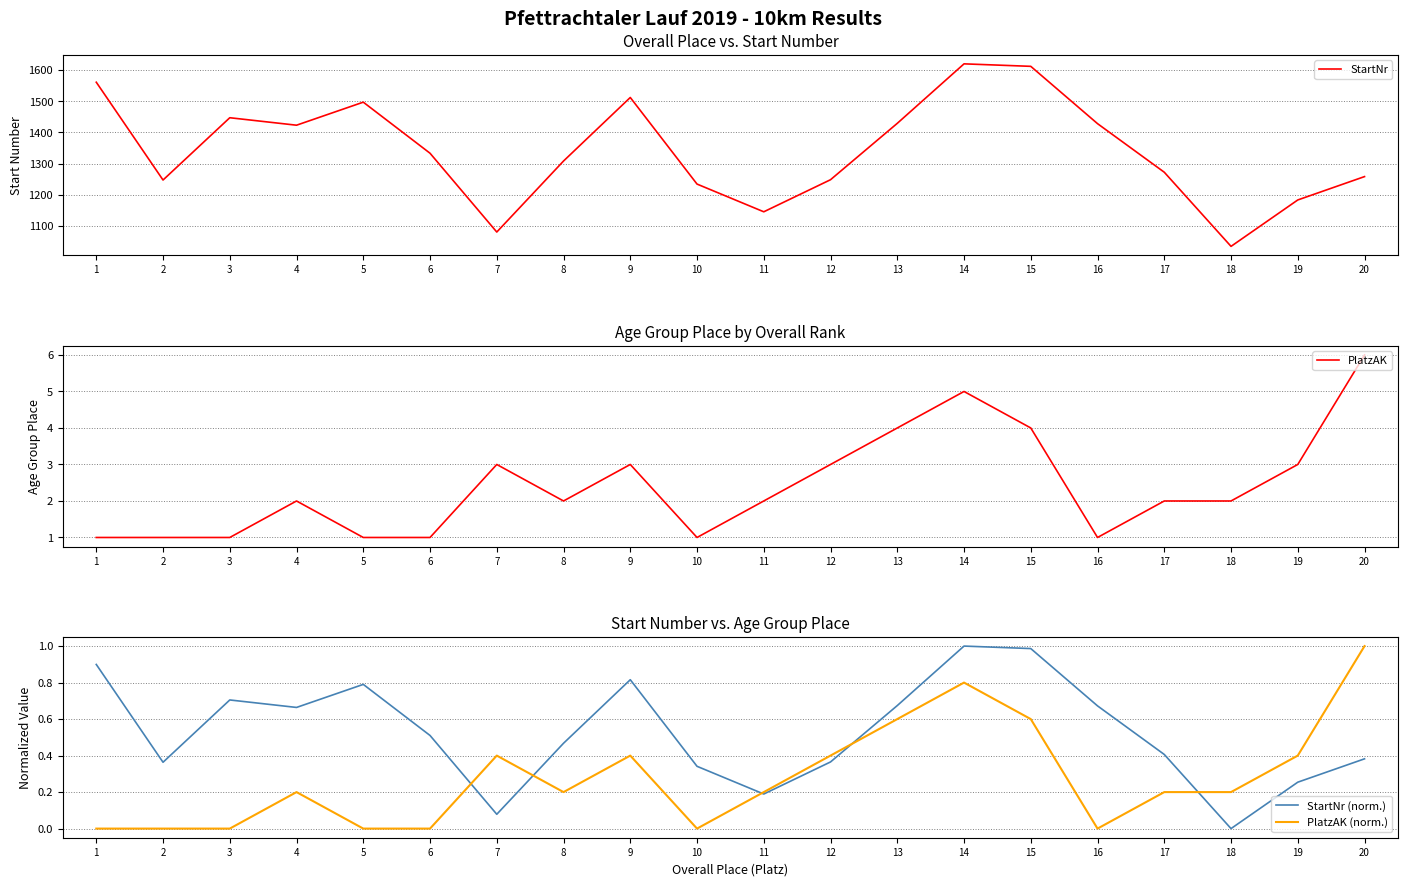

What is the difference between the second highest and minimum values in the StartNr (norm.) series?

1.0